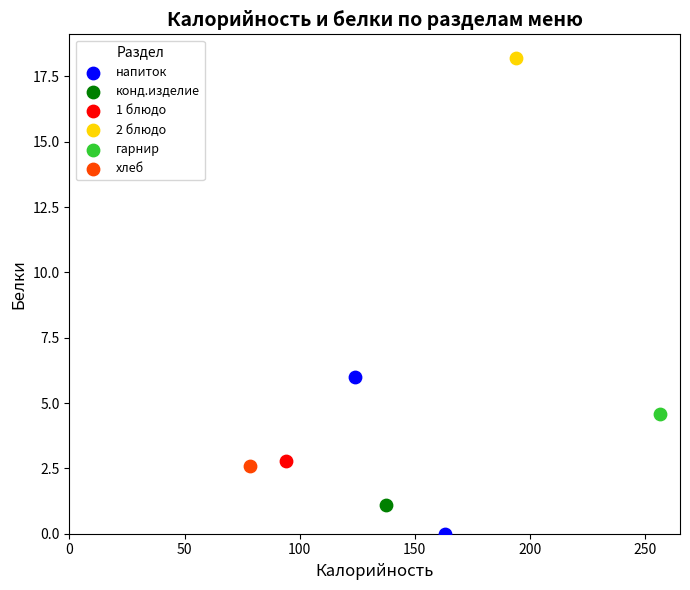

What are all the series names shown in the legend?

напиток, конд.изделие, 1 блюдо, 2 блюдо, гарнир, хлеб